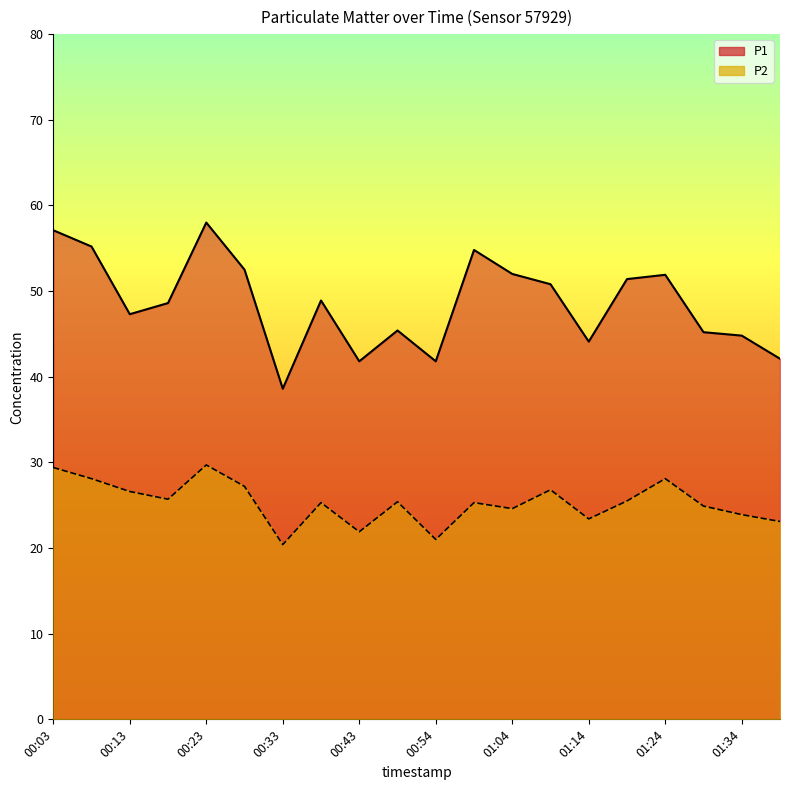

At which category is the sum across all series the highest?

00:23